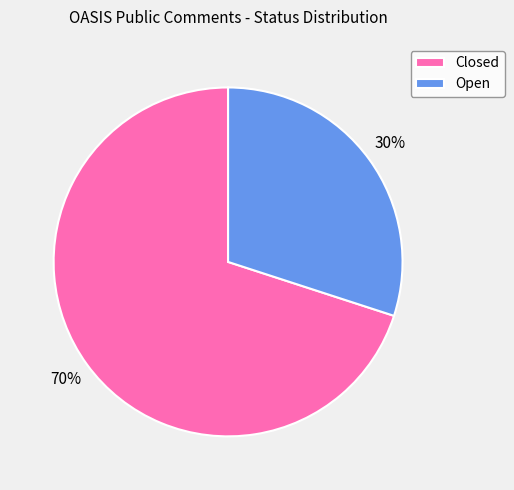

The Closed slice represents 70% of the pie. True or false?

True